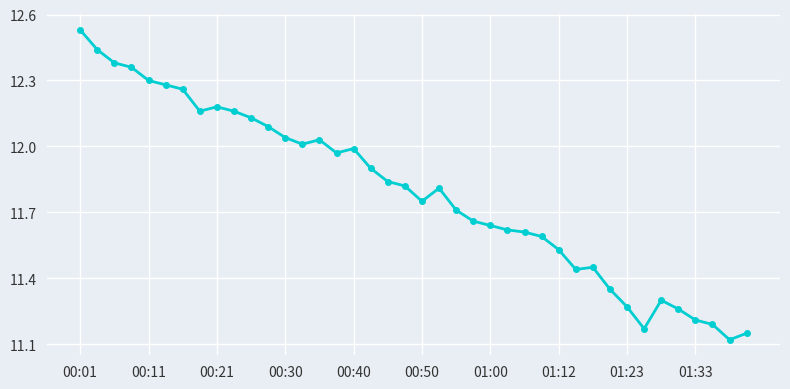

True or false: the data has more than 2 interior local peaks.

True